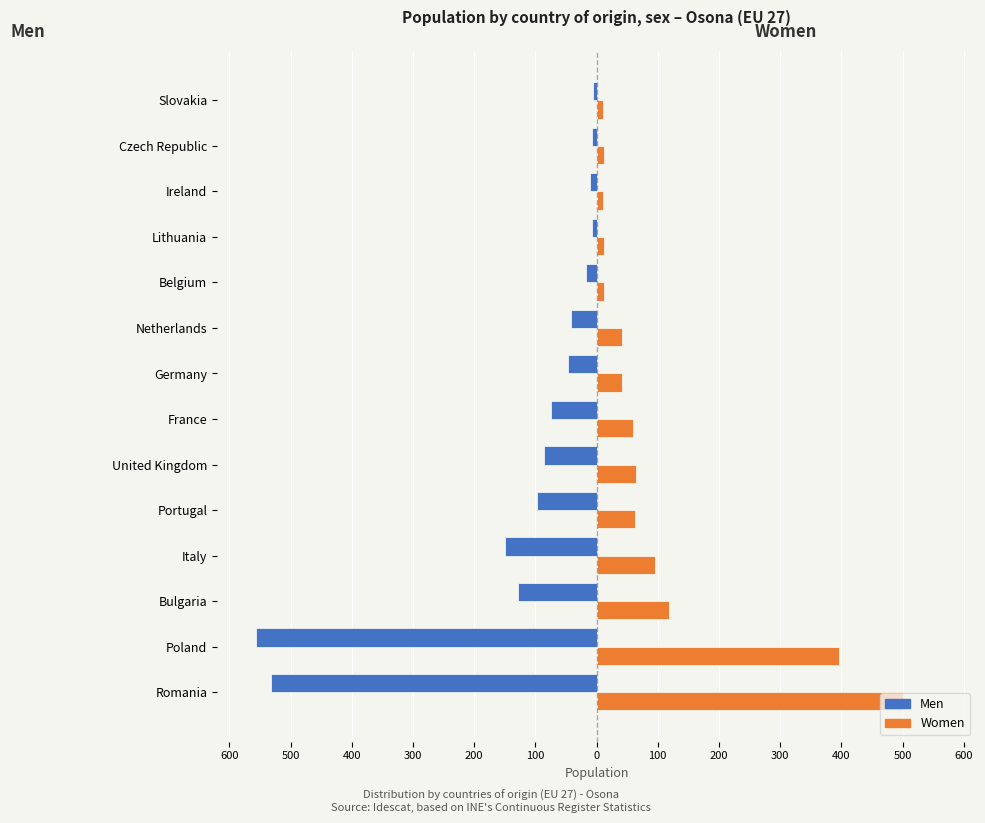

What are all the series names shown in the legend?

Men, Women